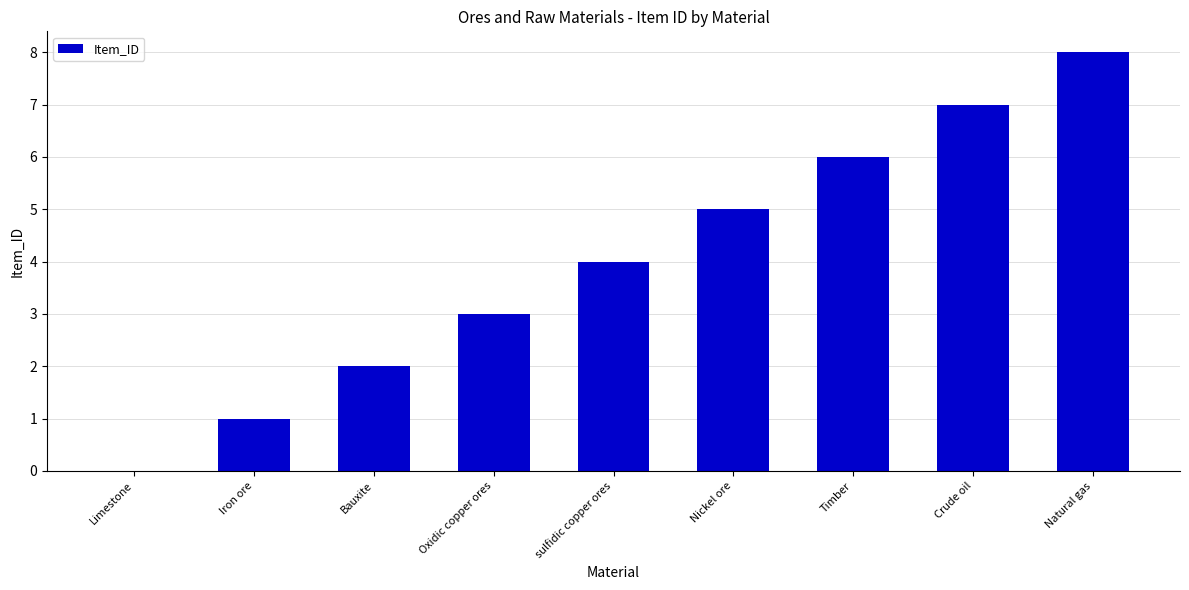

What is the change in value from sulfidic copper ores to Nickel ore?

+1